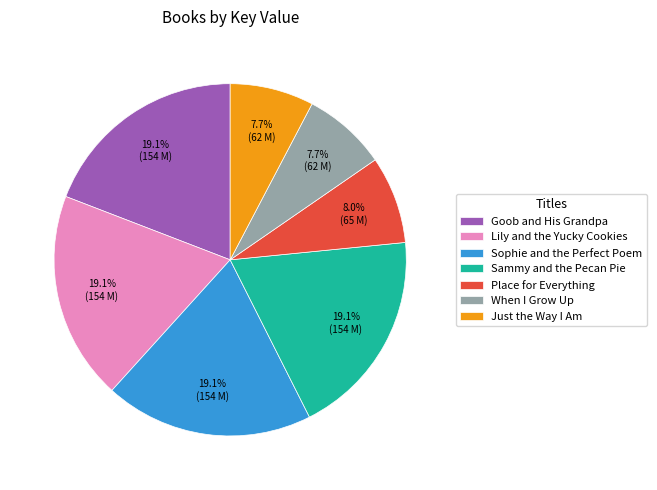

The Goob and His Grandpa slice represents 19% of the pie. True or false?

True